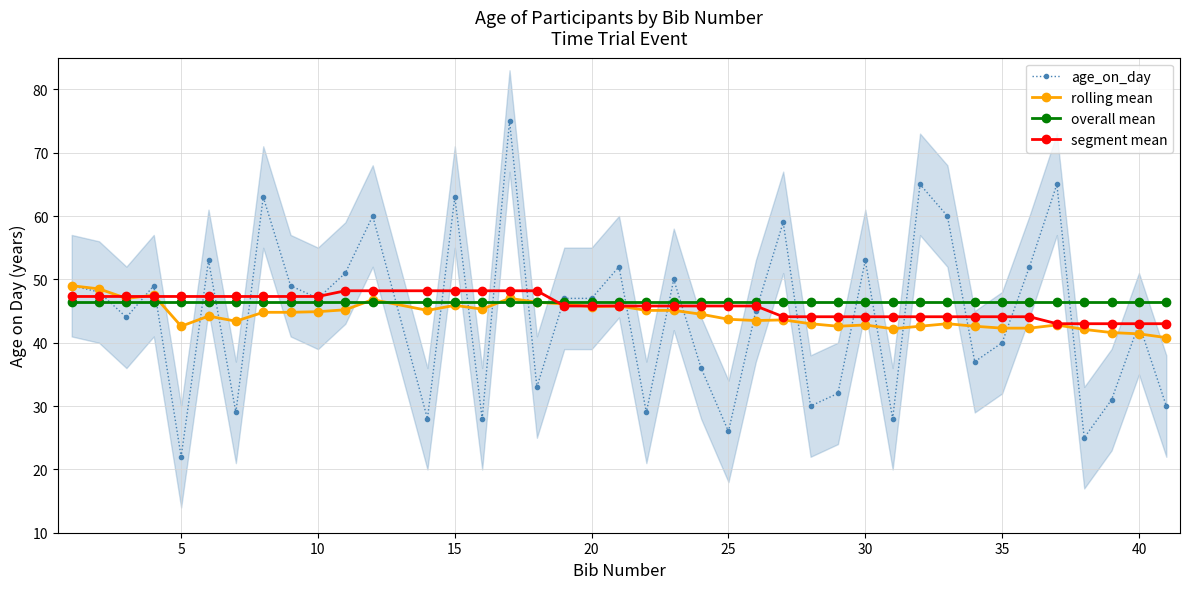

Is the value of age_on_day at 30 greater than the value of segment mean at 30?

Yes